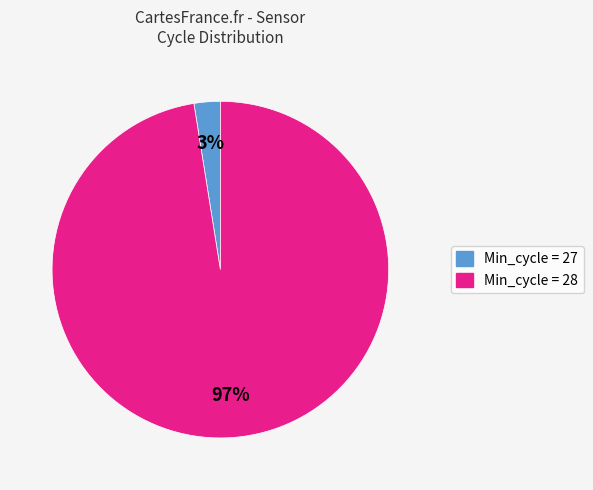

Is there a majority slice in this chart?

Yes